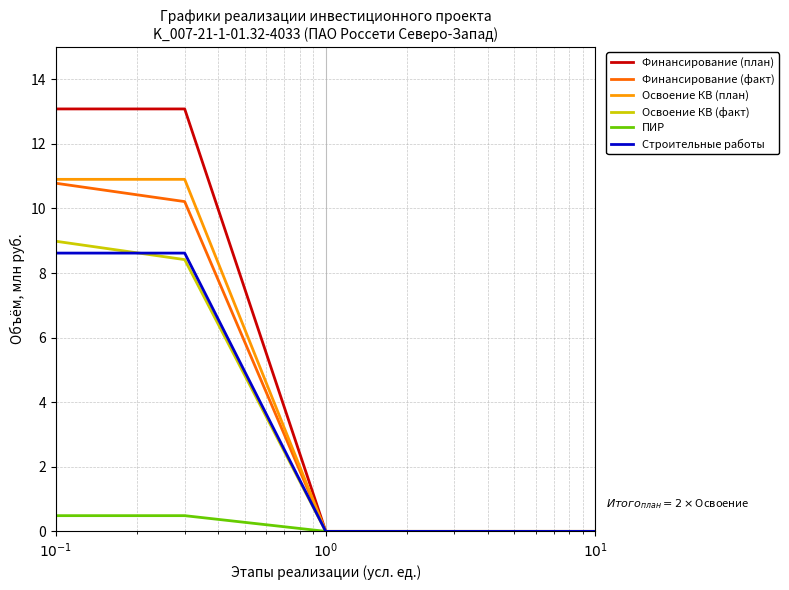

What is the maximum value shown in the chart?

13.1